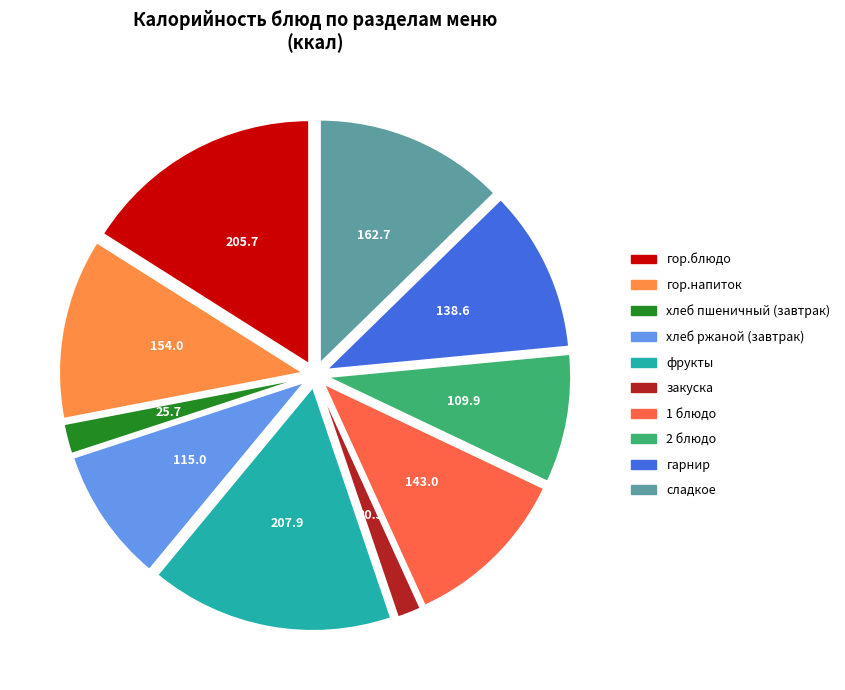

Approximately how many times larger is the value at сладкое compared to хлеб ржаной (завтрак)?

1.4